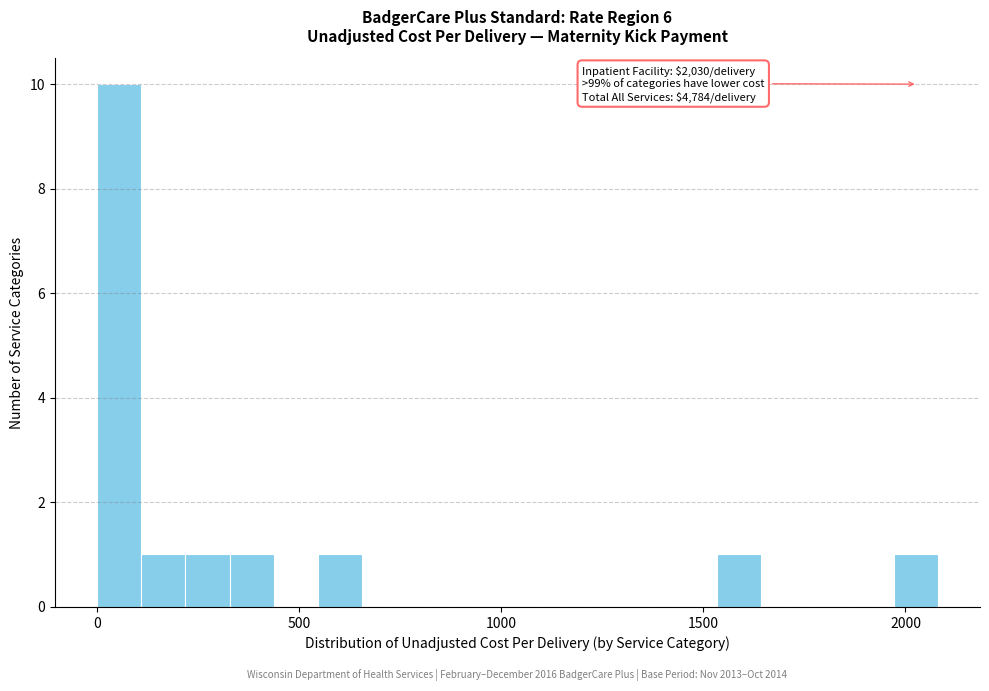

Read against the x-axis, roughly where is the centre of the tallest bar?

50